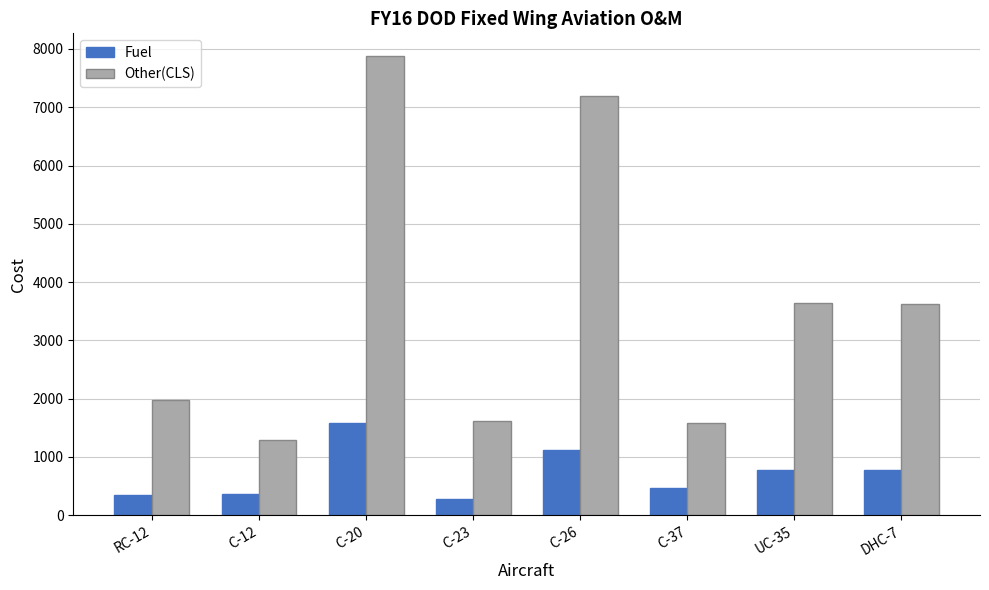

The Fuel series shows 464.0 at C-37. True or false?

True